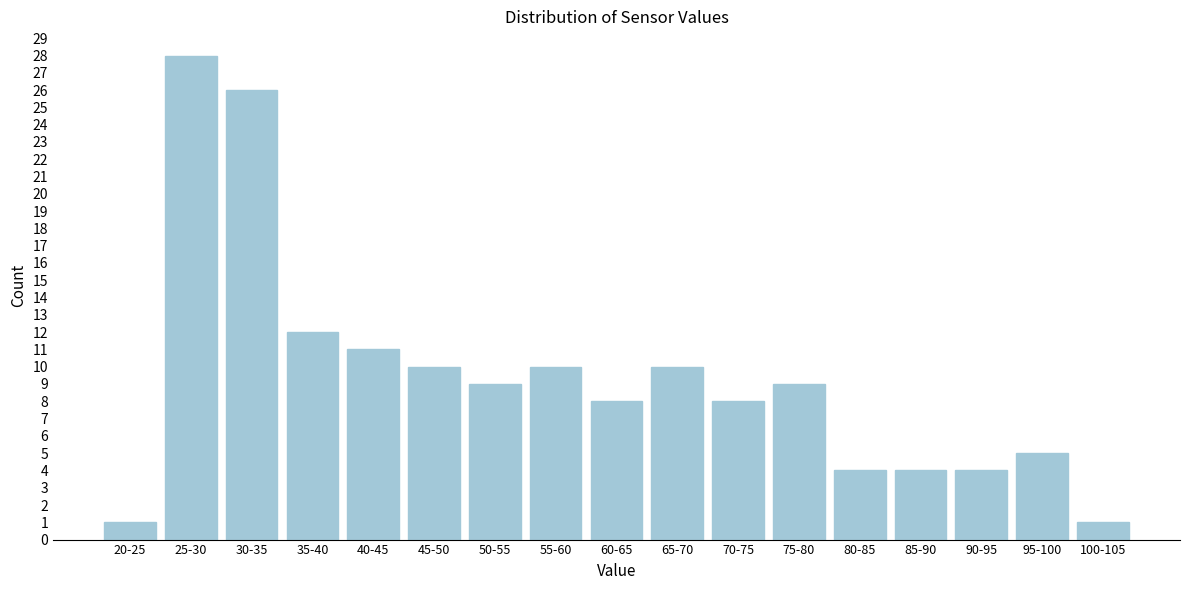

Reading left to right, transcribe all the data shown in this chart.

1	28	26	12	11	10	9	10	8	10	8	9	4	4	4	5	1